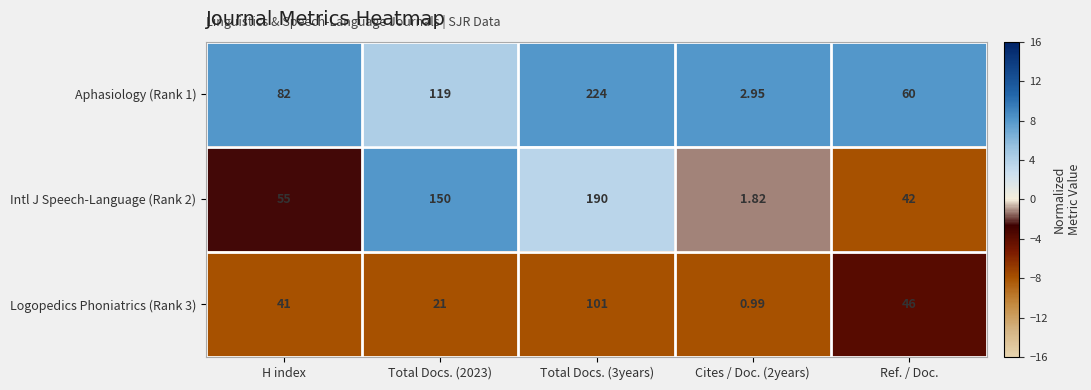

Which series has the largest total across all categories?

Aphasiology (Rank 1)